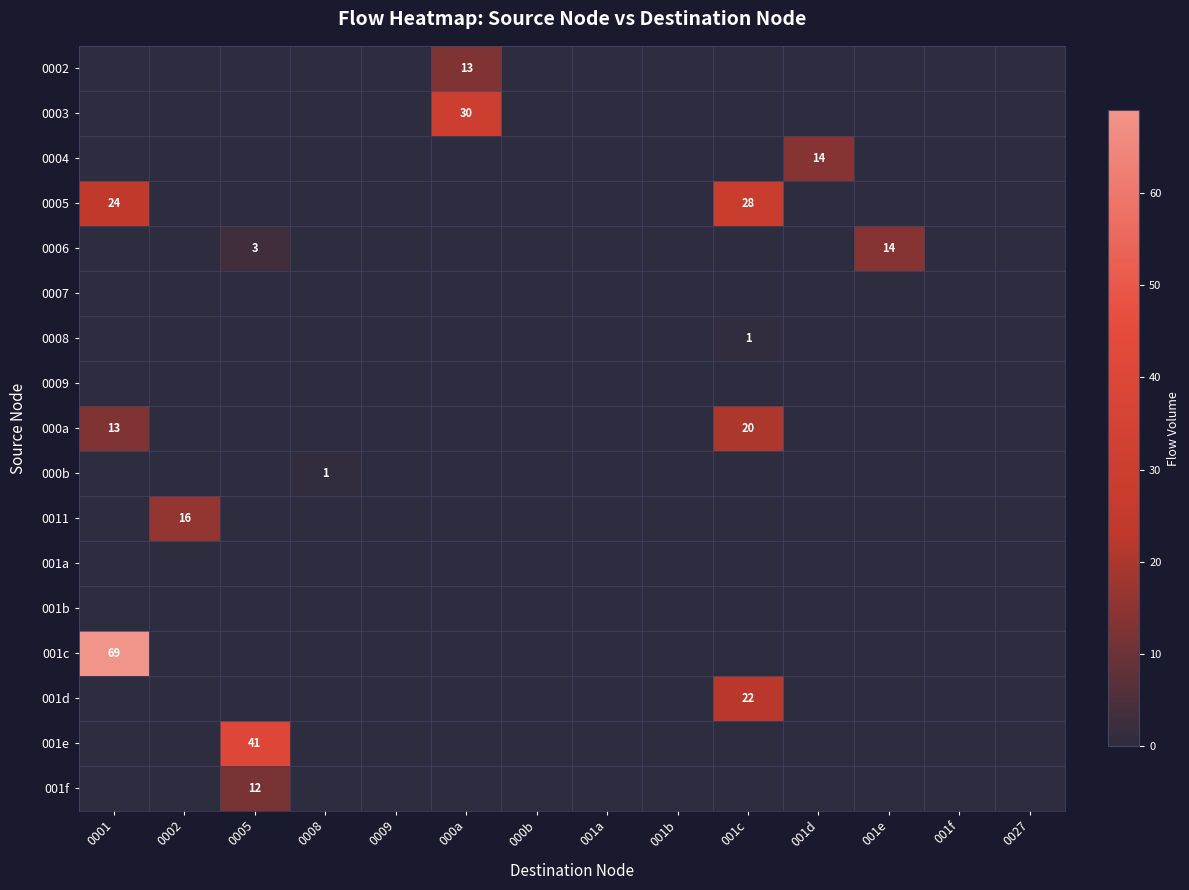

What is the total value across all series at 001c?

71